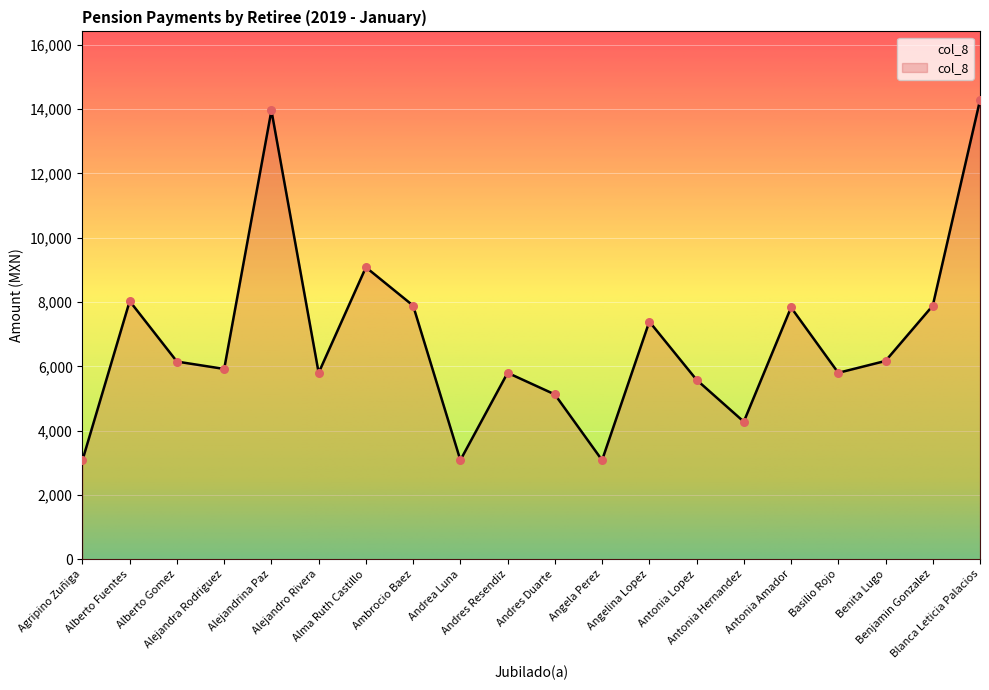

What is the difference between the maximum and minimum values?

11195.1